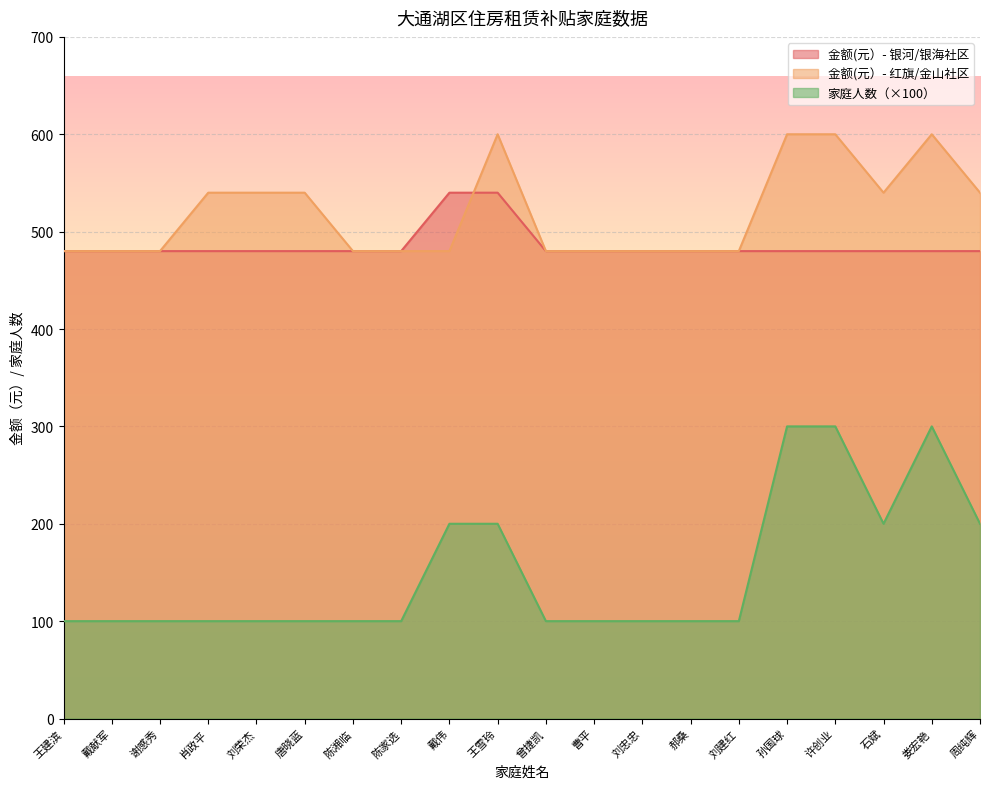

How many values in the 金额(元） series exceed 480?

2